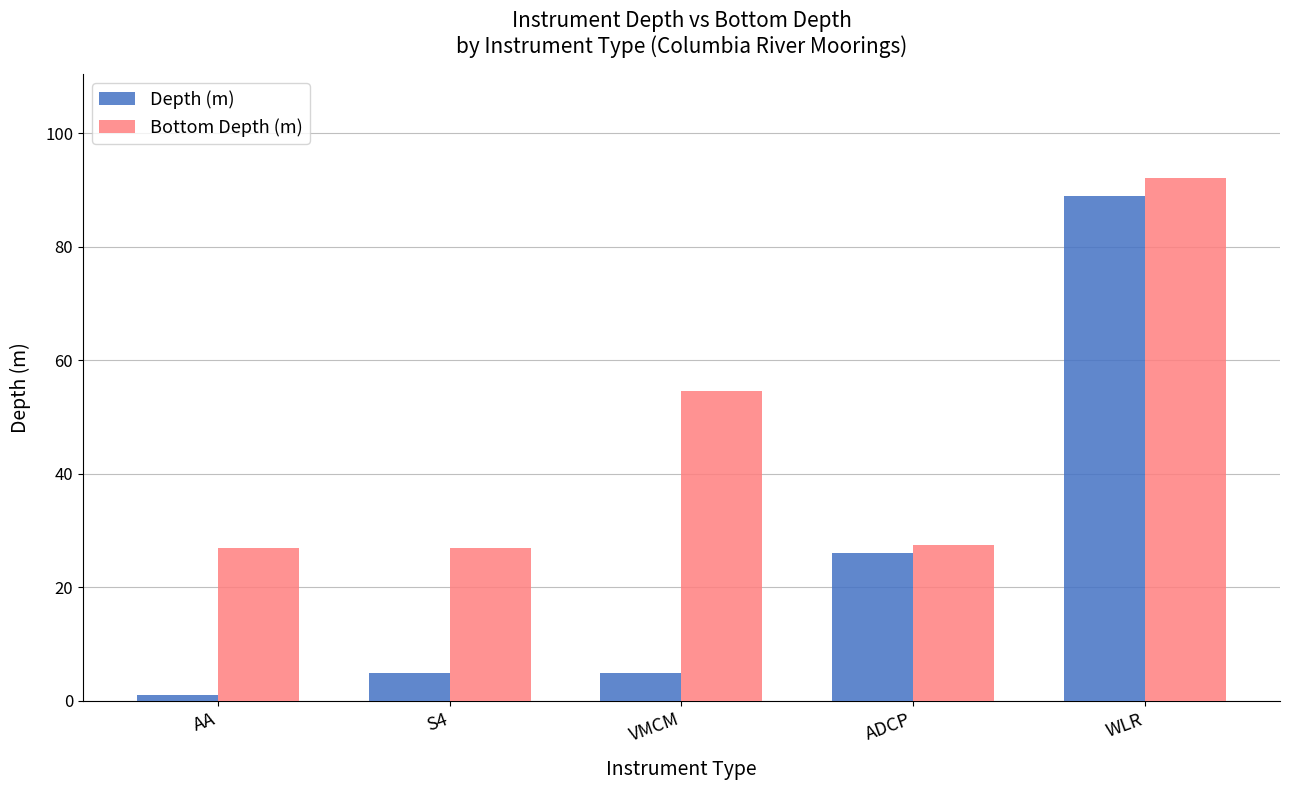

At which label does Depth (m) reach its minimum?

AA